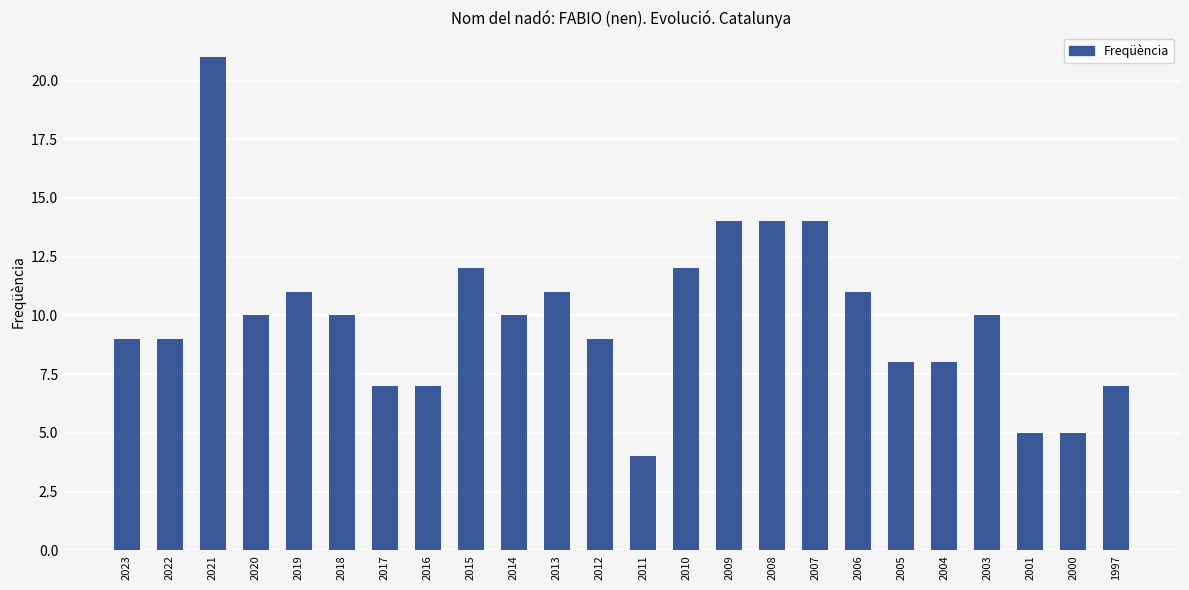

The value at 2011 is 2. True or false?

False